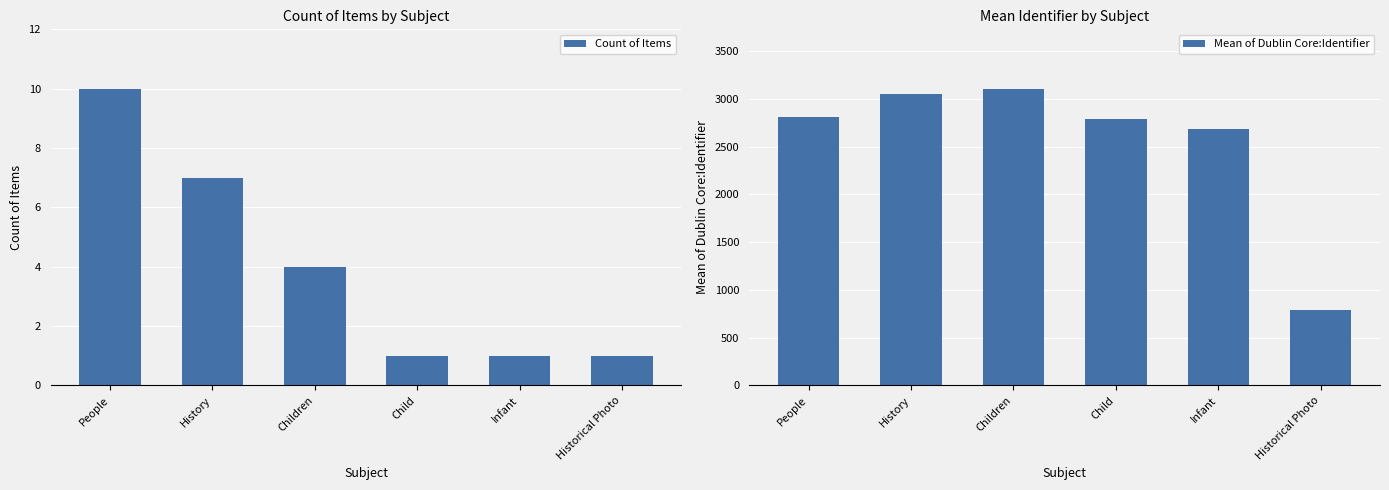

Which category has the highest value in the Count of Items series?

People